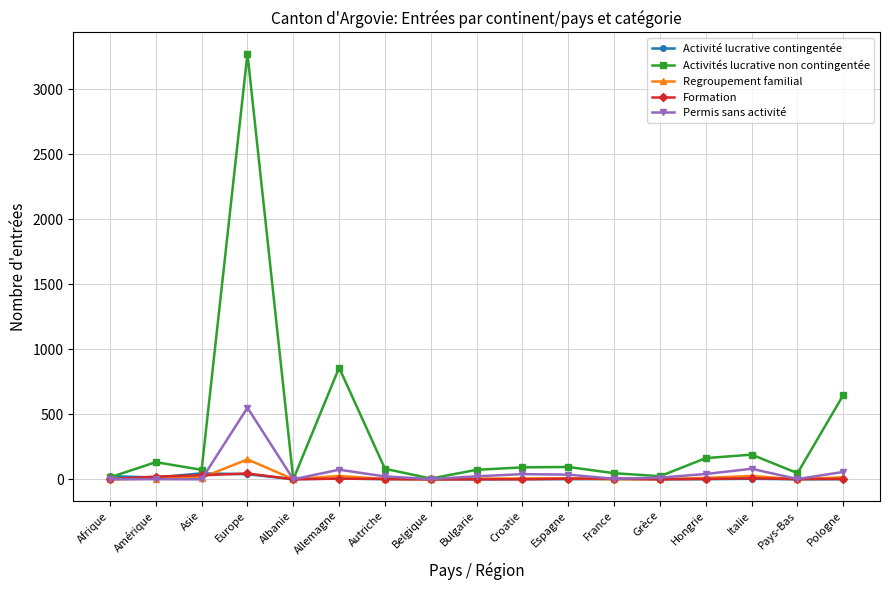

True or false: Permis sans activité has more than 0 points higher than both neighbors.

True